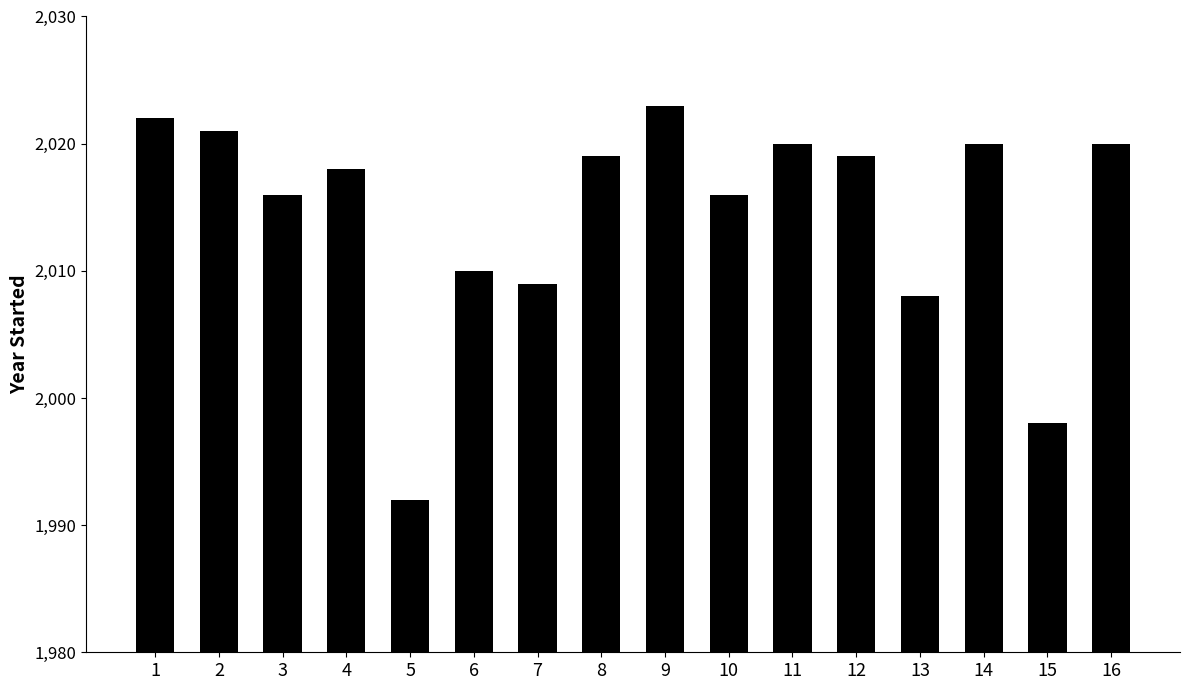

What is the difference between the values at 5 and 9?

31